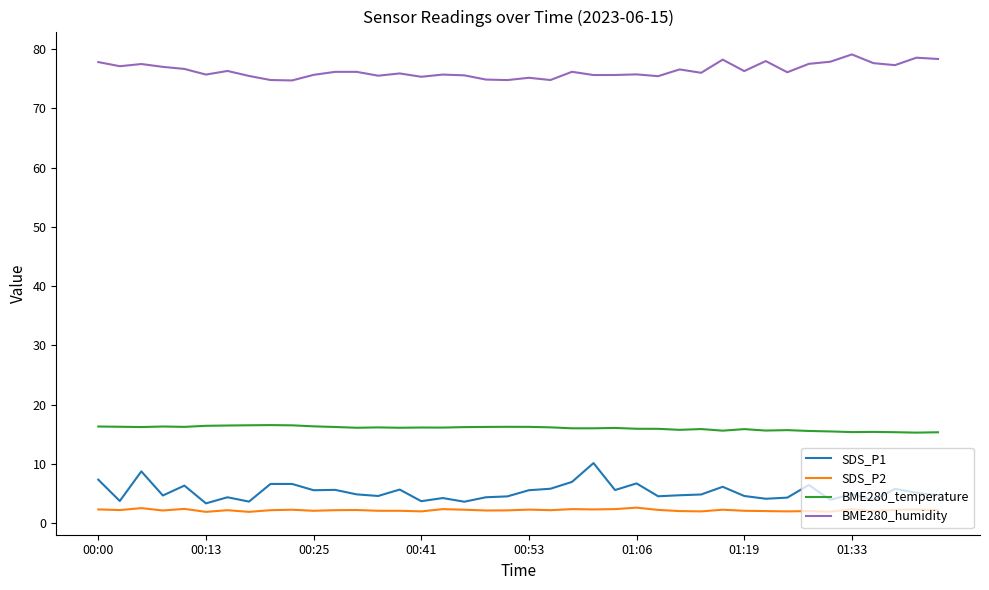

True or false: SDS_P1 and BME280_humidity cross at least once.

False